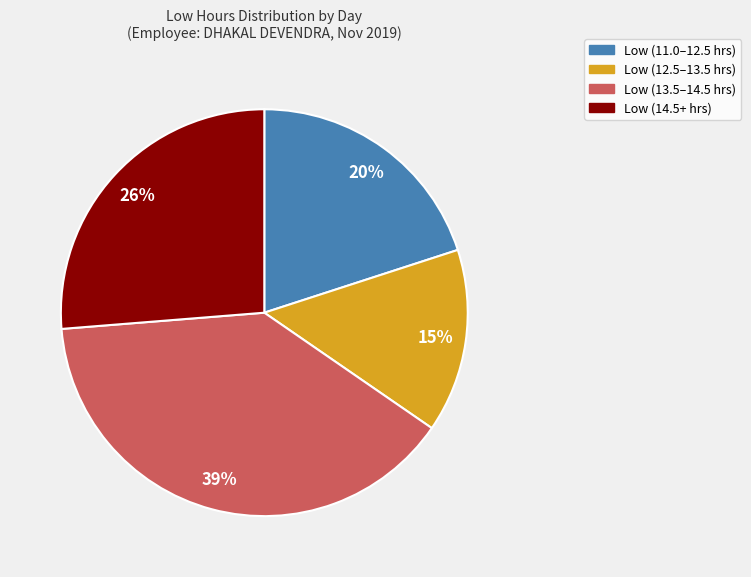

To the nearest percent, what is the average slice percentage?

25%